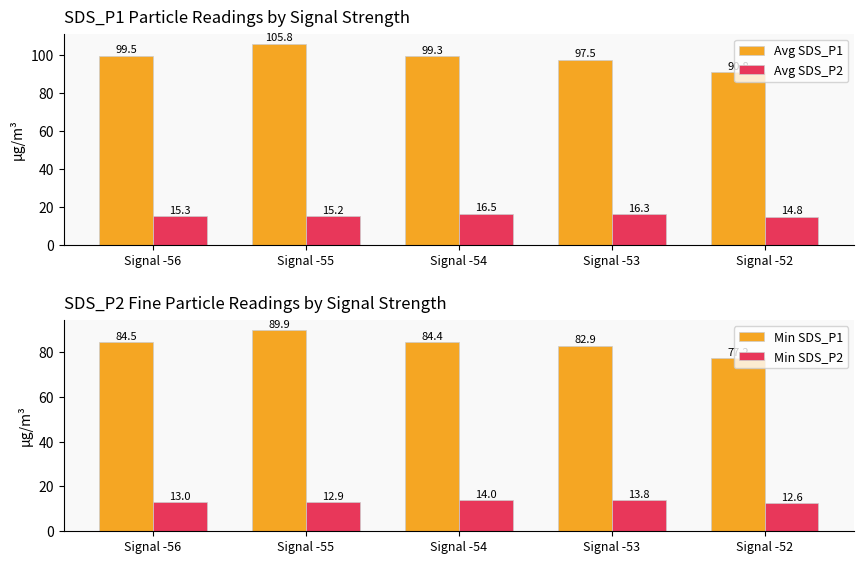

Reading right to left, list all the values displayed in this chart.

Avg SDS_P1: 90.8	97.5	99.3	105.8	99.5
Avg SDS_P2: 14.8	16.3	16.5	15.2	15.3
Min SDS_P1: 77.2	82.9	84.4	89.9	84.5
Min SDS_P2: 12.6	13.8	14.0	12.9	13.0